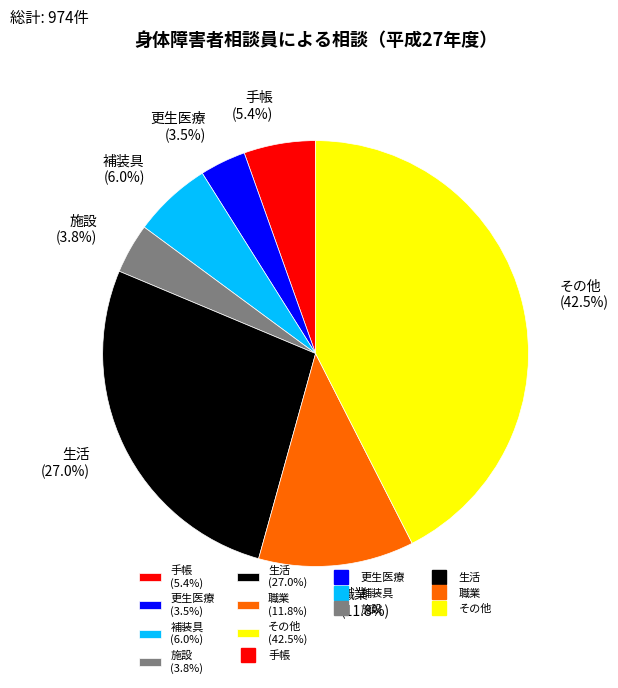

Count the number of slices in the pie.

7